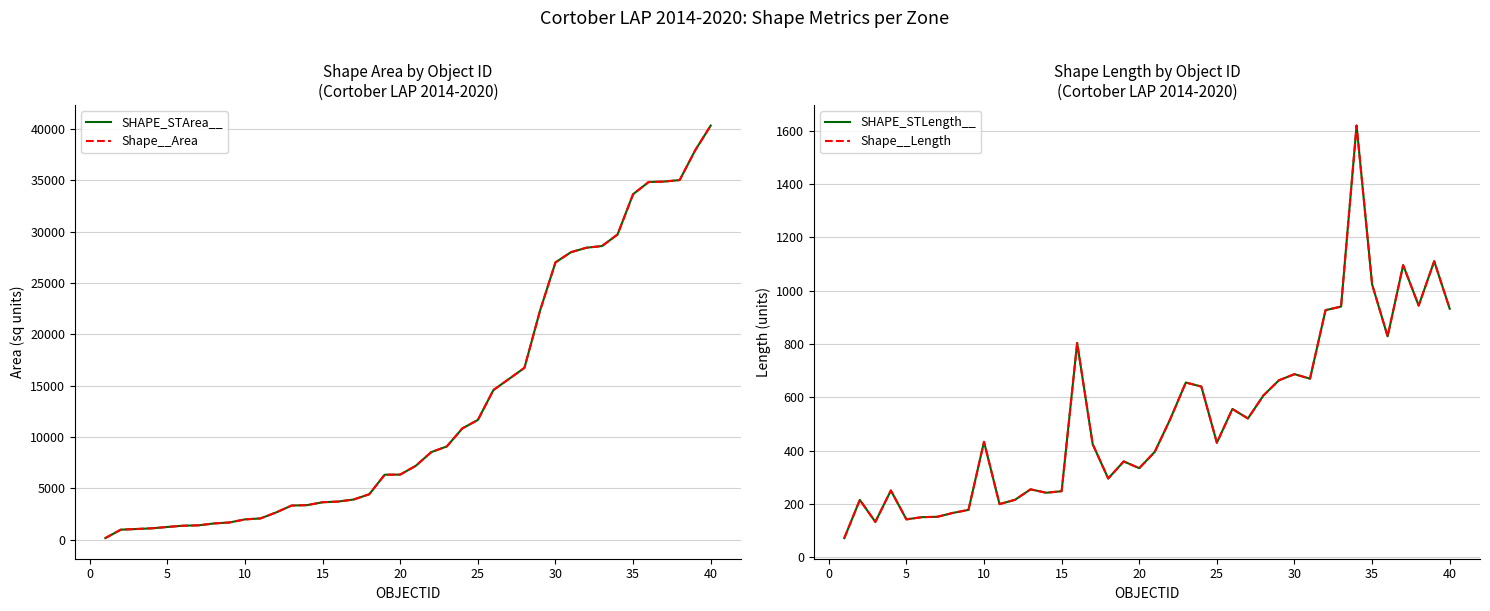

What are all the series names shown in the legend?

SHAPE_STArea__, Shape__Area, SHAPE_STLength__, Shape__Length